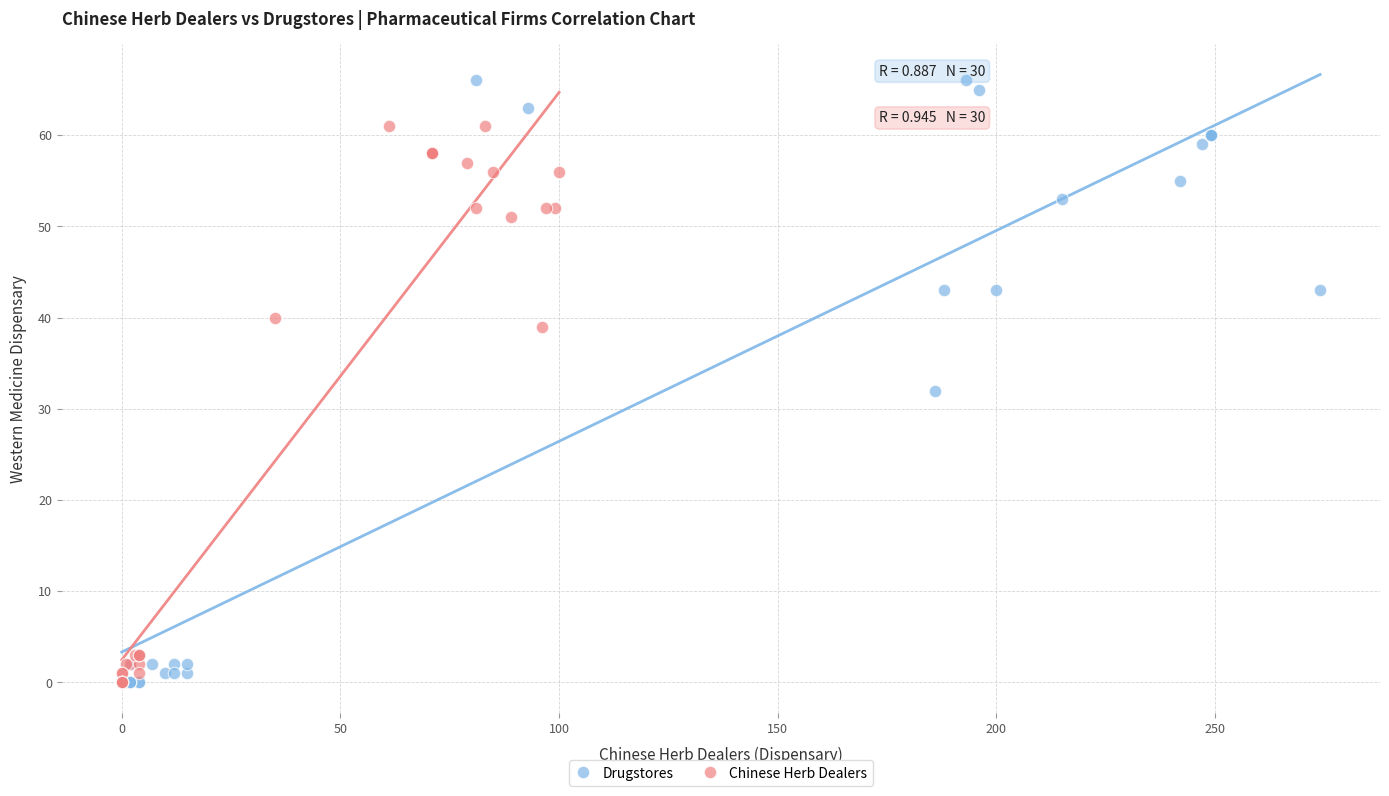

Which series has the widest spread of Y values?

Drugstores